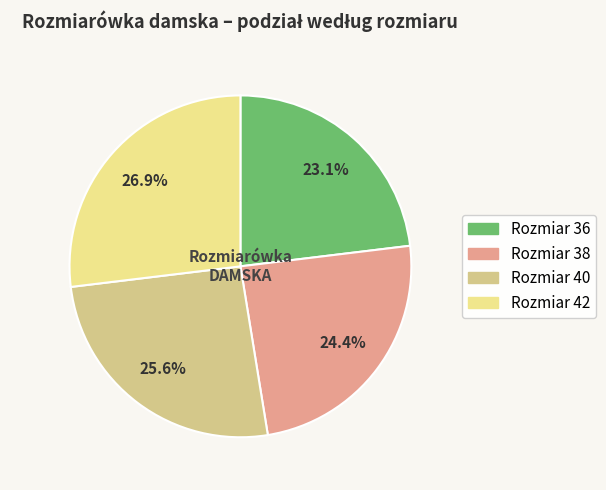

Is there any slice that represents more than half of the pie?

No